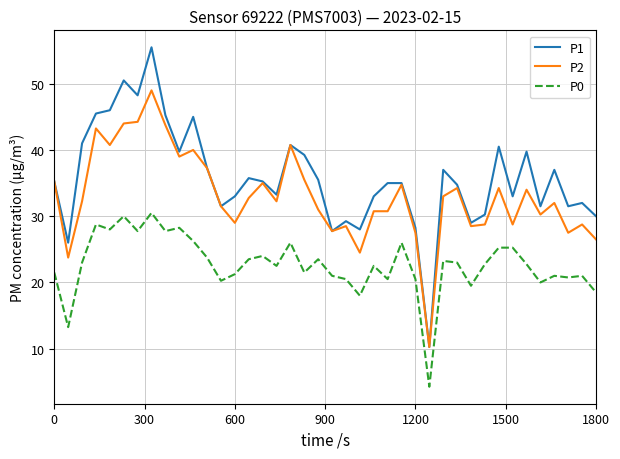

Which series has the widest spread of values?

P1